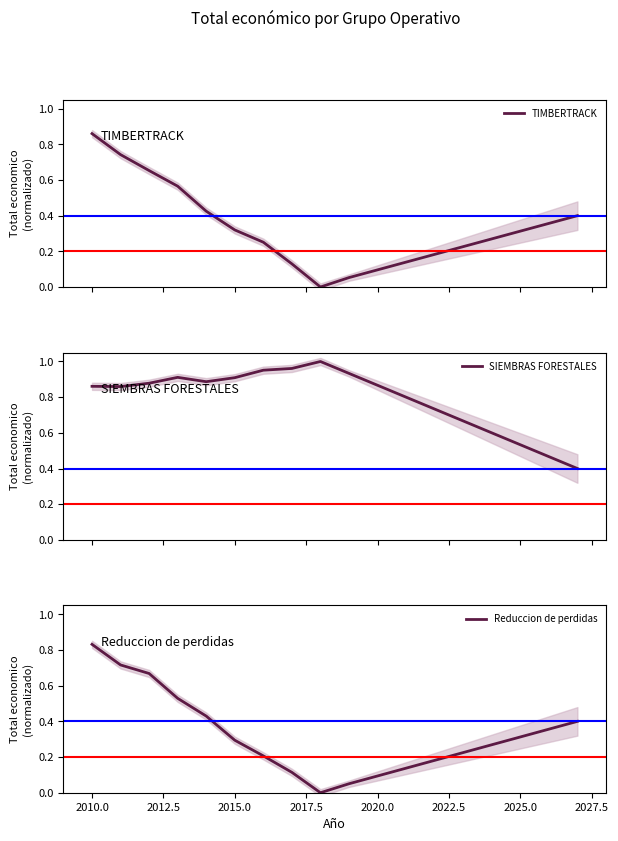

What is the minimum value for SIEMBRAS FORESTALES?

0.4